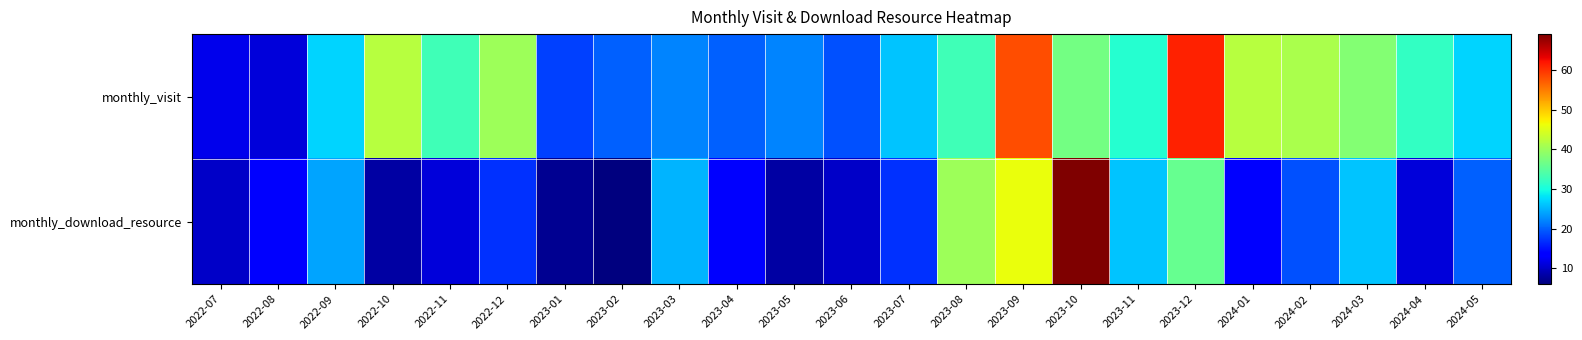

Which category has the lowest value across all series?

2023-02